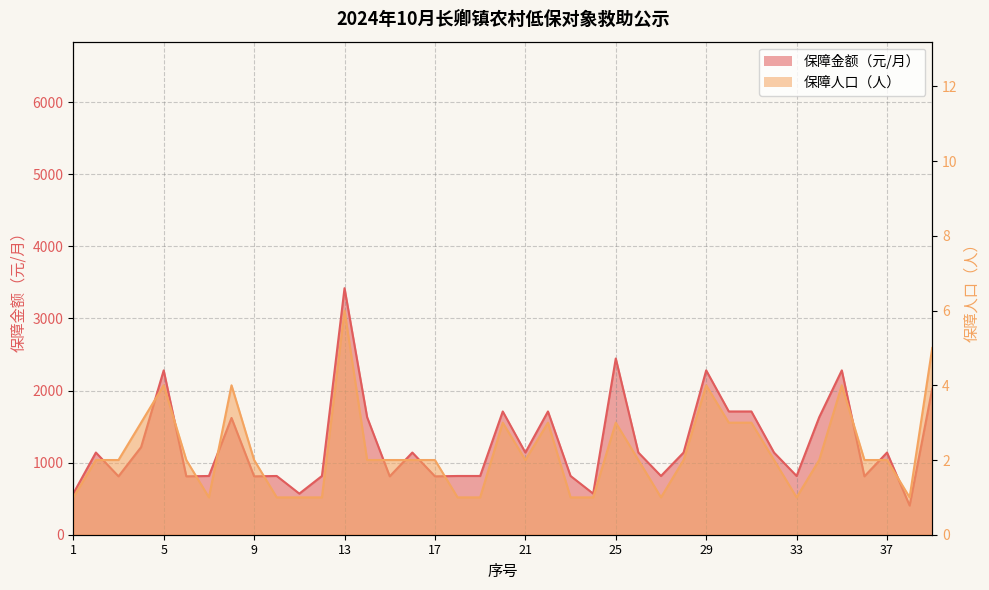

Between 16 and 35, which series saw the biggest shift?

保障金额（元/月）